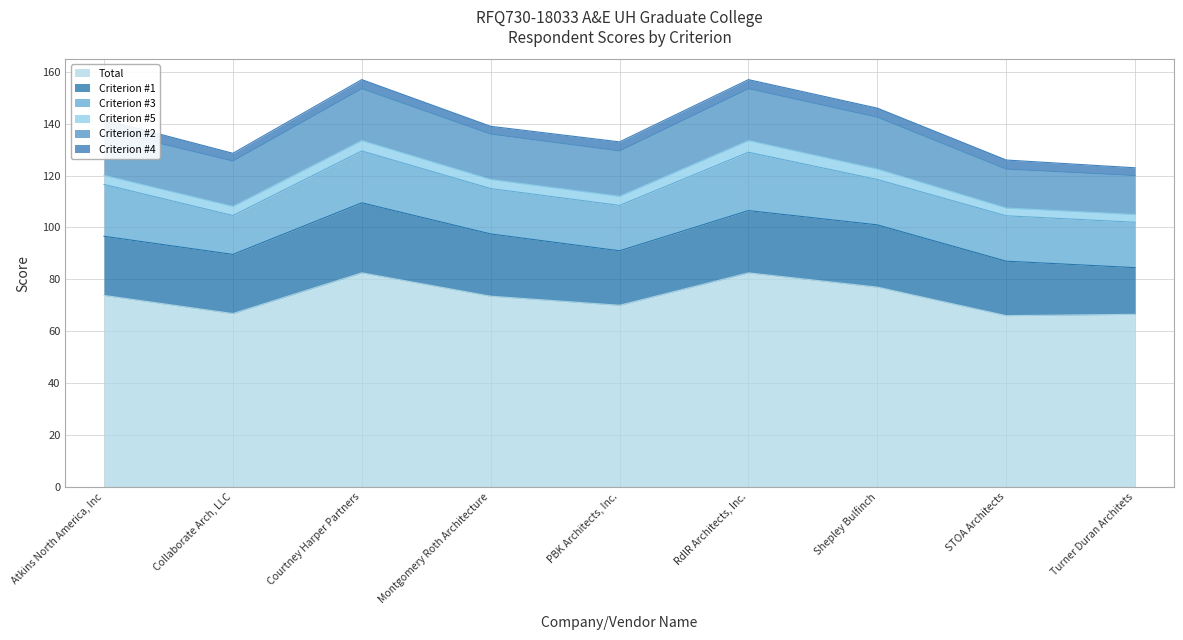

List the labels in order of Criterion #1 value, smallest first.

Turner Duran Architets, PBK Architects, Inc., STOA Architects, Atkins North America, Inc, Collaborate Arch, LLC, Montgomery Roth Architecture, RdlR Architects, Inc., Shepley Bulfinch, Courtney Harper Partners